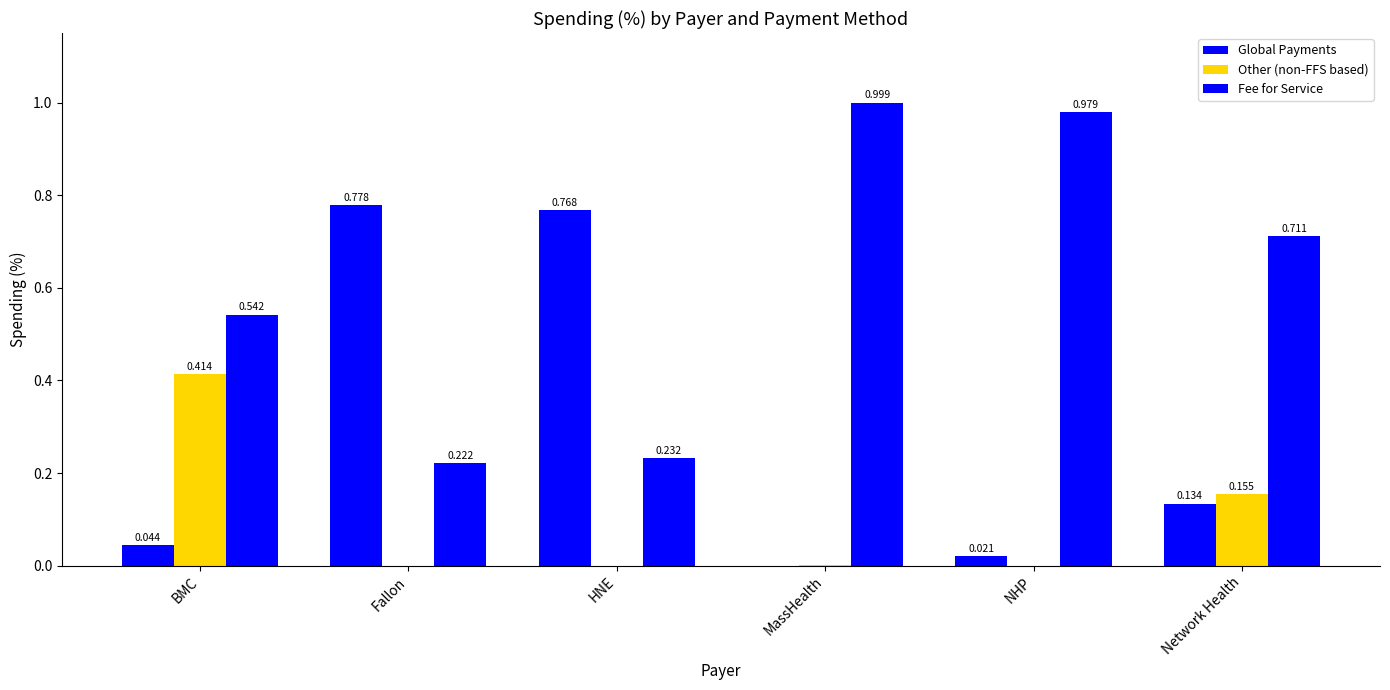

How many series are shown in this chart?

3